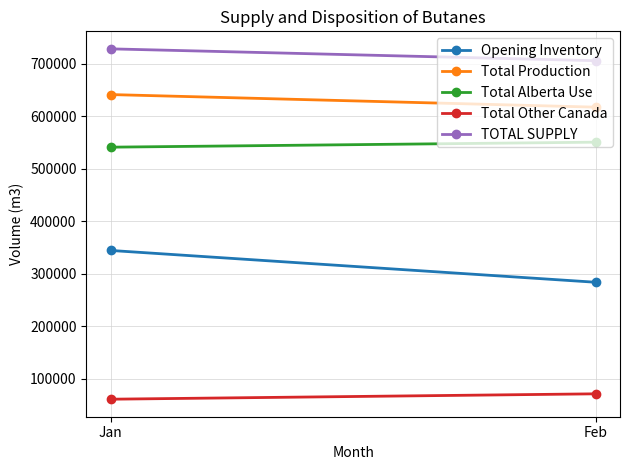

Reading right to left, transcribe all the data shown in this chart.

Opening Inventory: Feb=283361.0	Jan=343966.0
Total Production: Feb=616924.8	Jan=640932.2
Total Alberta Use: Feb=550236.9	Jan=540716.9
Total Other Canada: Feb=70843.3	Jan=60591.5
TOTAL SUPPLY: Feb=705444.7	Jan=728014.0